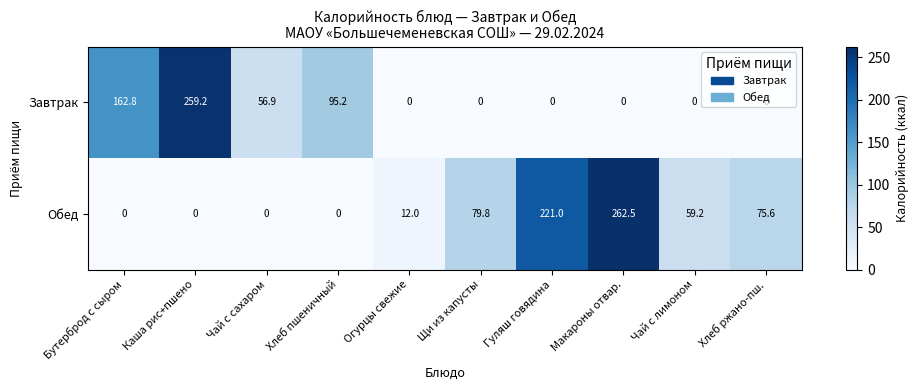

Which series has the widest spread of values?

Обед